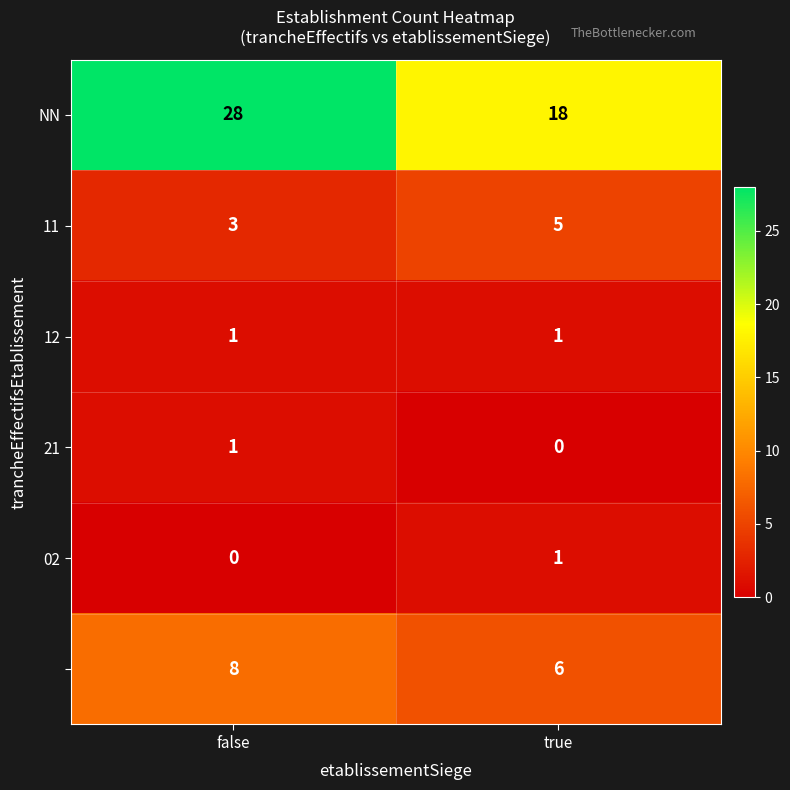

What is the difference between the highest and lowest values at true?

18